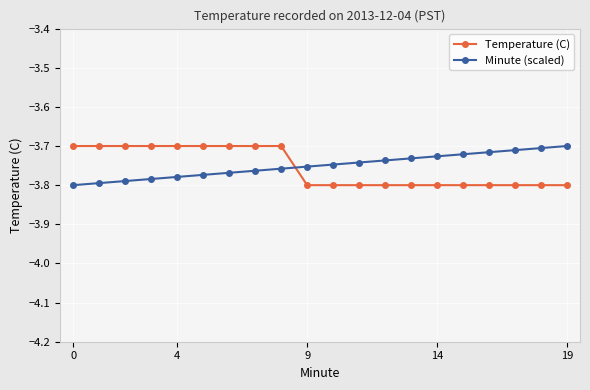

What are all the series names shown in the legend?

Temperature (C), Minute (scaled)